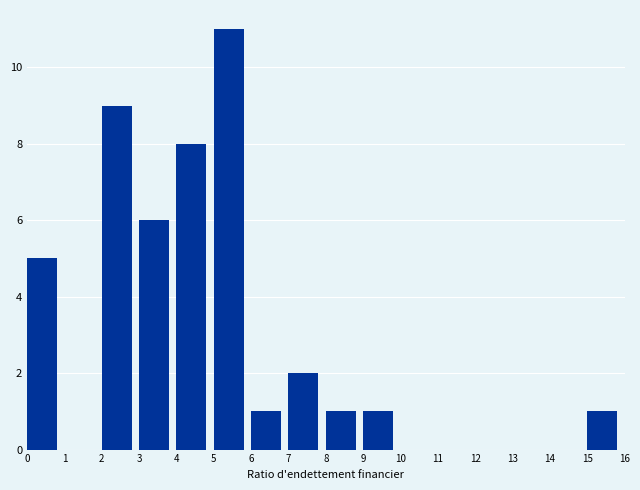

What is the height of the bar covering 9 to 10 on the x-axis? The values are not printed on the chart, so give them approximately, as read against the axis.

1